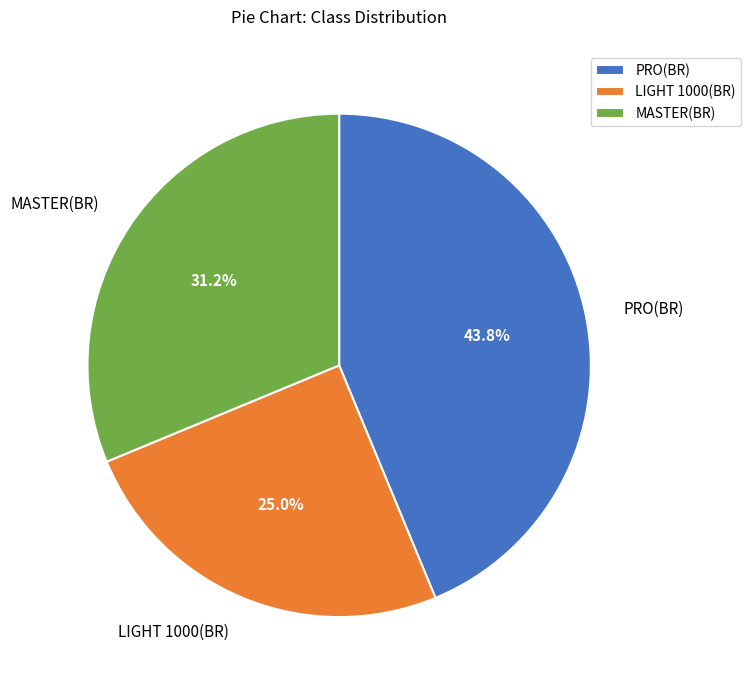

How many slices are in this pie chart?

3